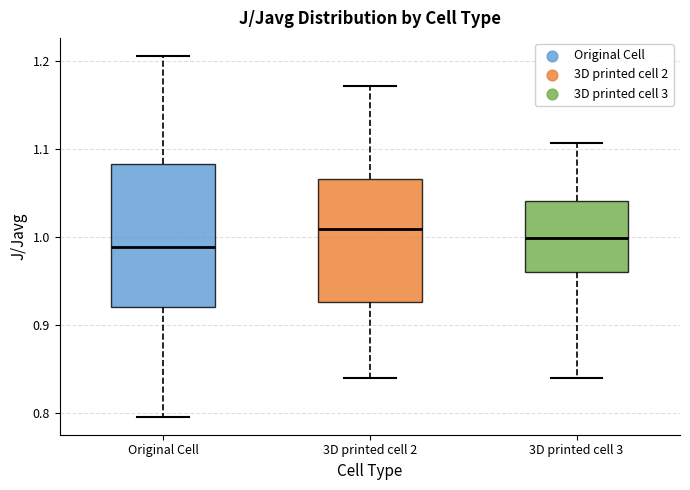

Reading left to right, transcribe this box plot: for each box, give where its median line is, the range the box spans, and where its two whiskers end, as read against the y-axis. The values are not printed on the chart, so give them approximately, as read against the axis.

Original Cell: median 0.99, box 0.92 to 1.08, whiskers 0.80 to 1.21
3D printed cell 2: median 1.01, box 0.93 to 1.07, whiskers 0.84 to 1.17
3D printed cell 3: median 1.00, box 0.96 to 1.04, whiskers 0.84 to 1.11